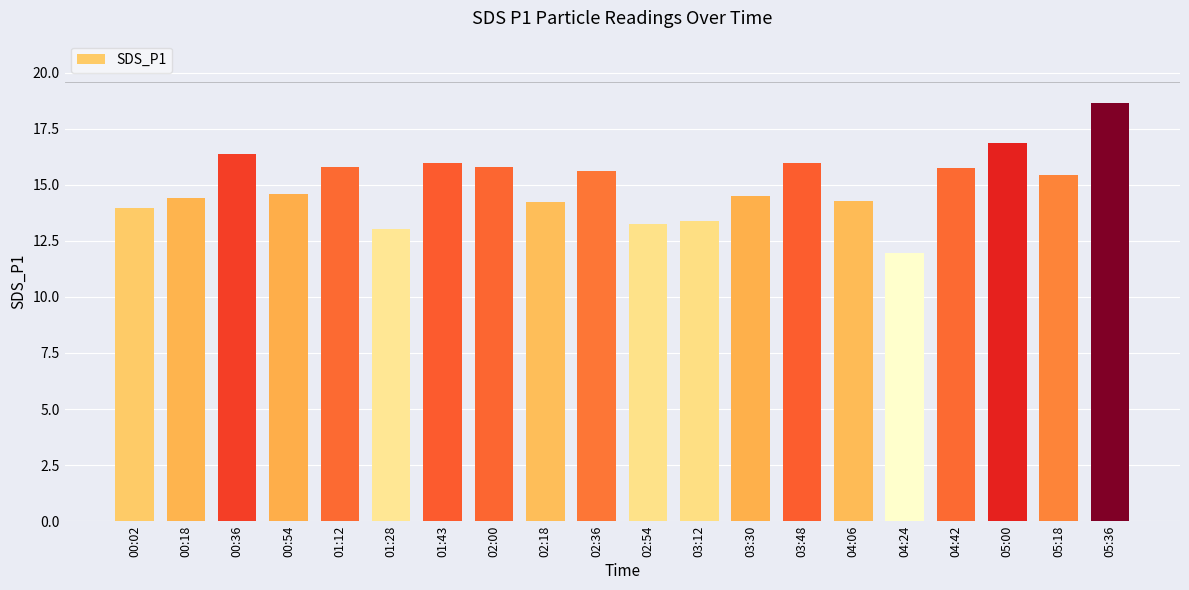

Read the value at 02:00.

15.8